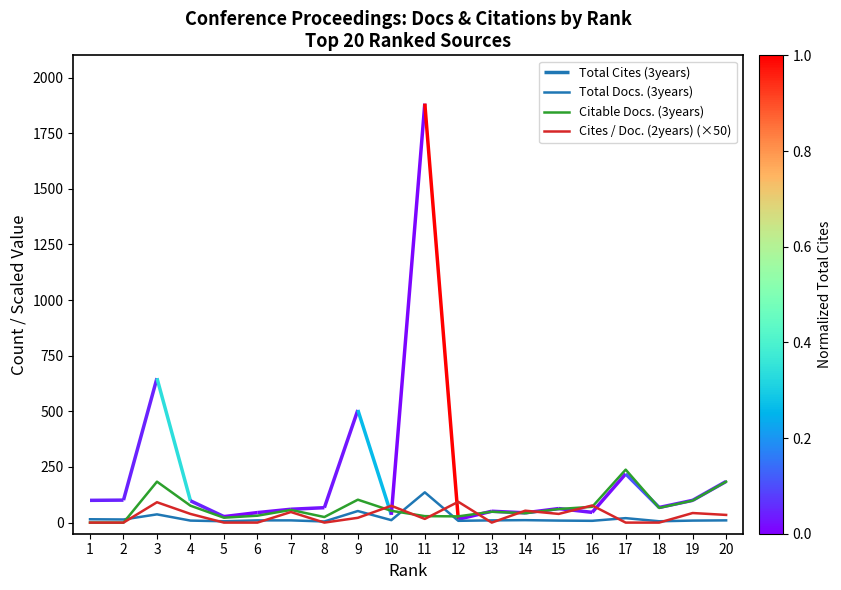

Which label corresponds to the smallest value in the chart?

1